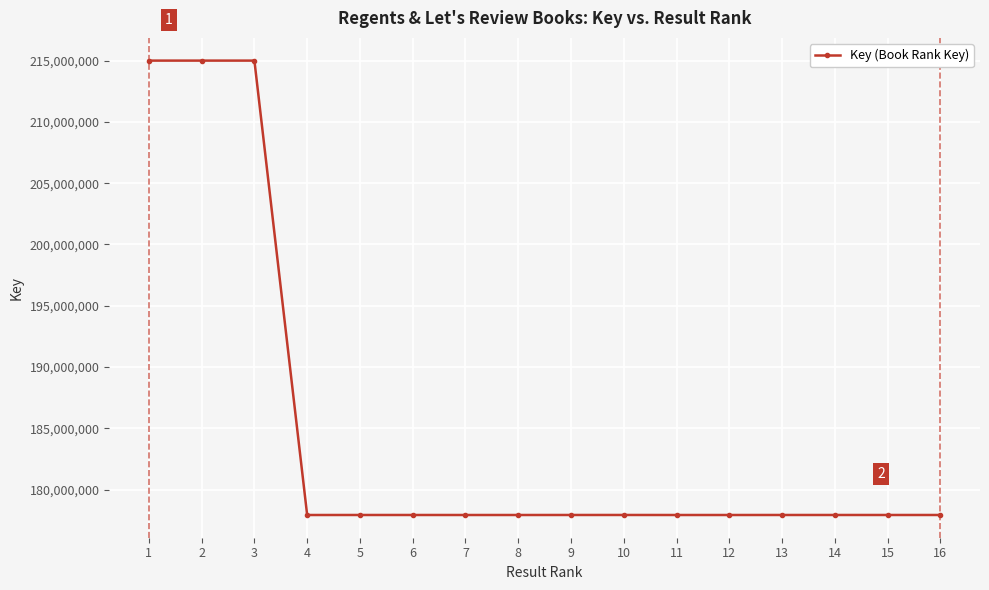

What value does the data have at 13, to the nearest 100?

177930600